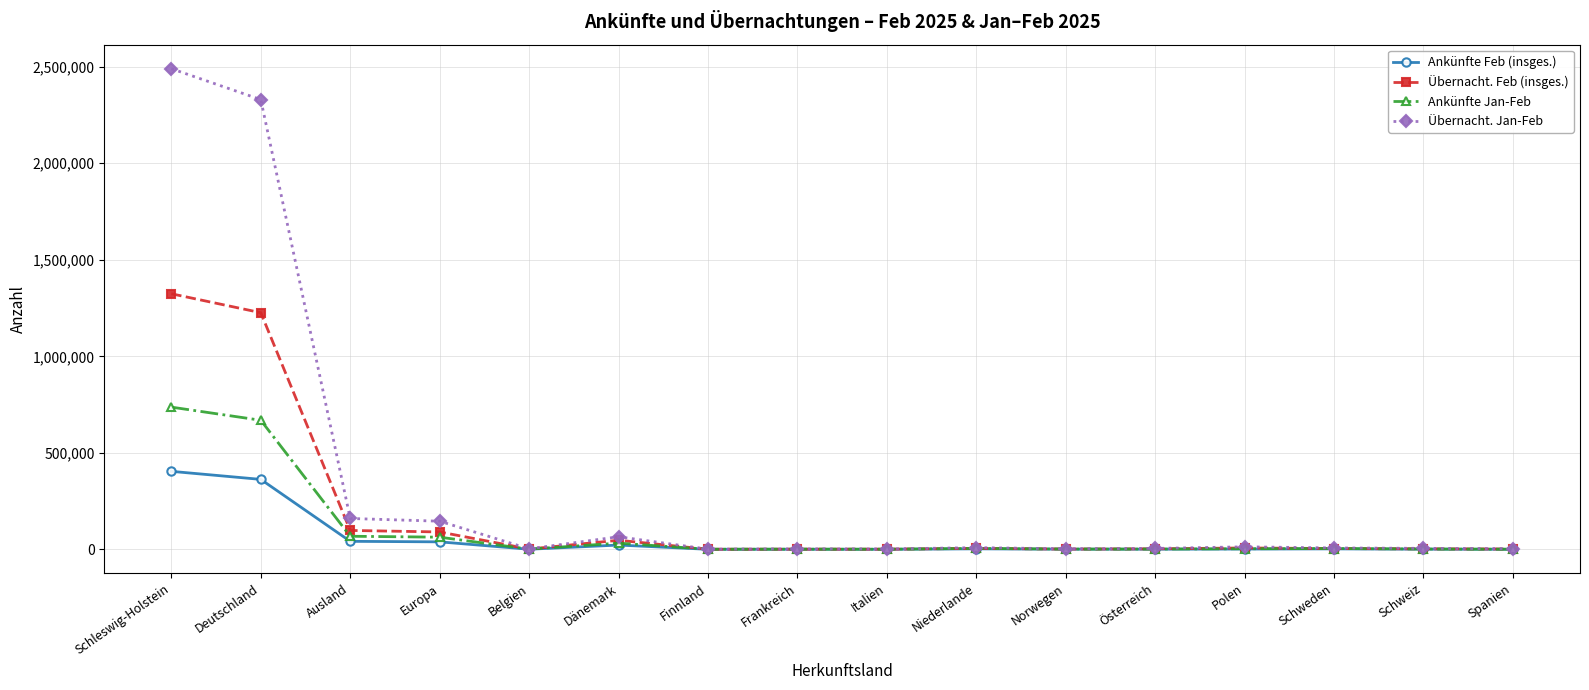

How many lines are shown in the chart?

4